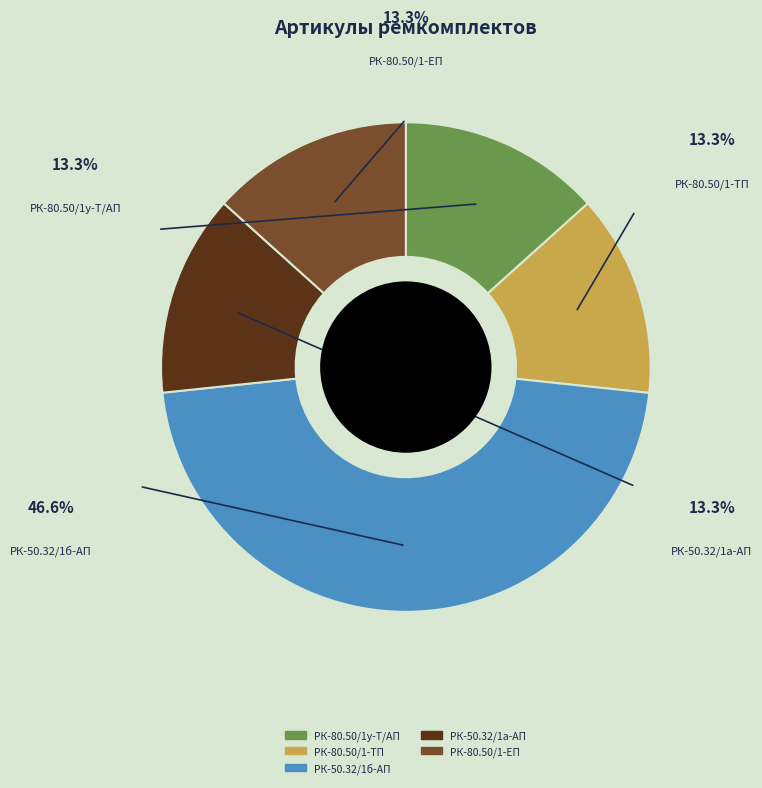

Is there a majority slice in this chart?

No